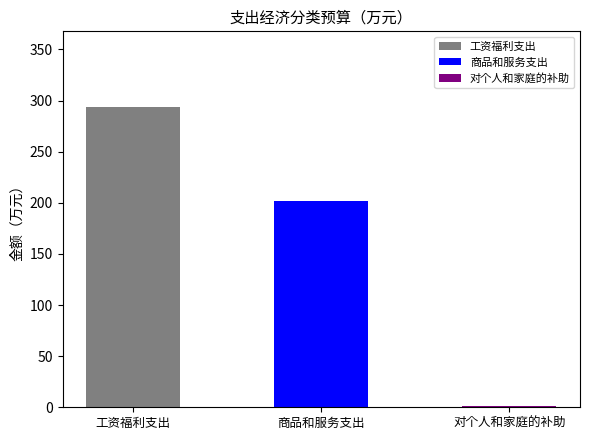

What position from the left is 对个人和家庭的补助?

3